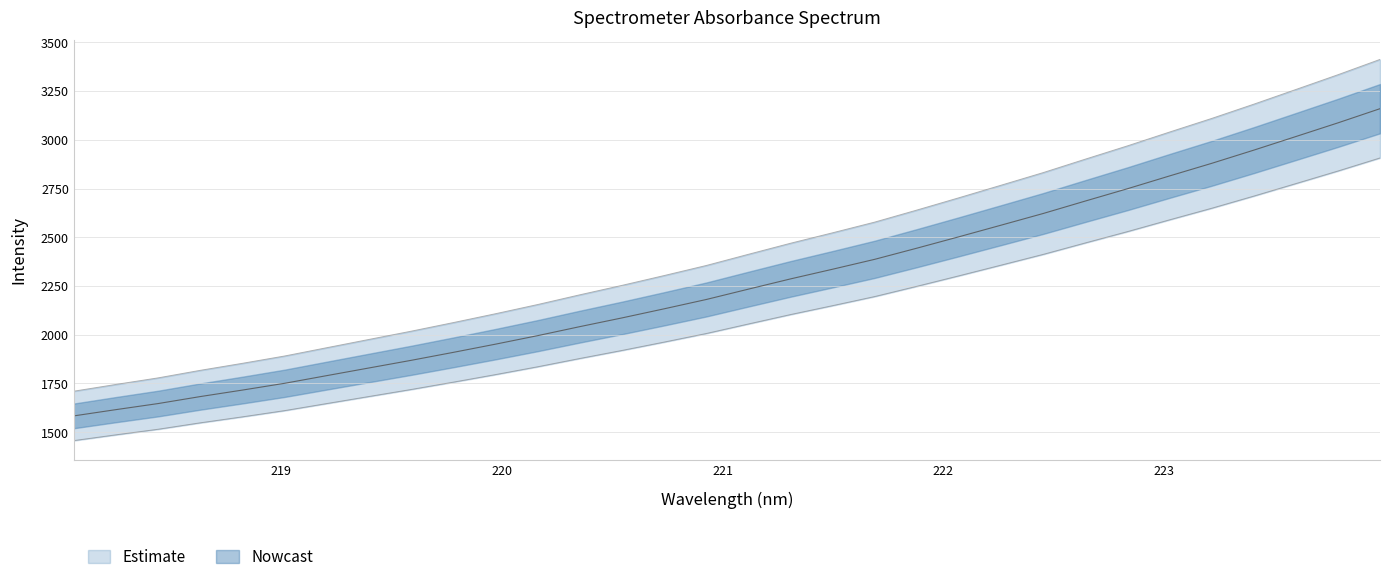

What is the maximum value shown in the chart?

3159.7